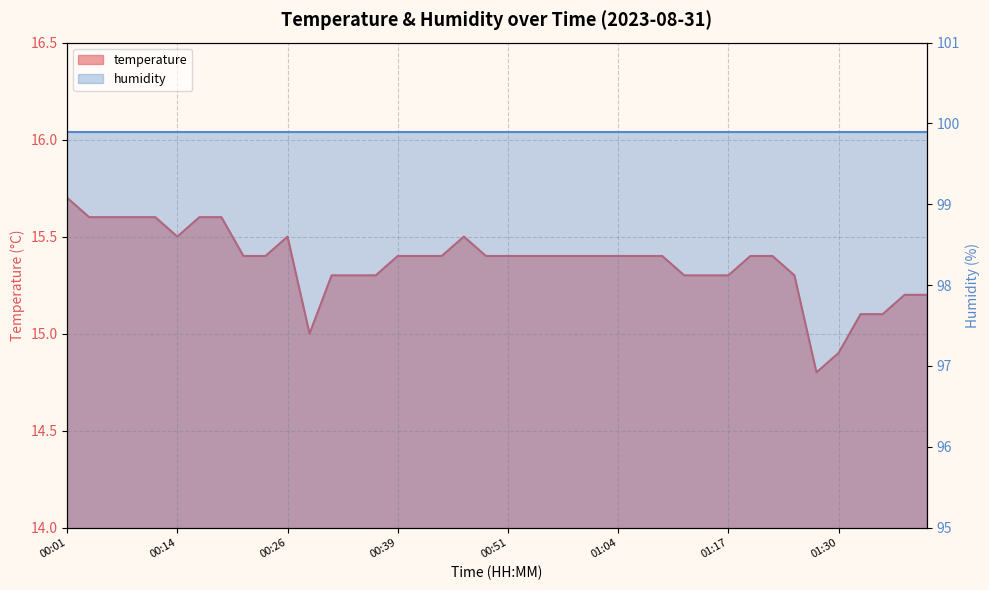

Where is the first local minimum?

00:14